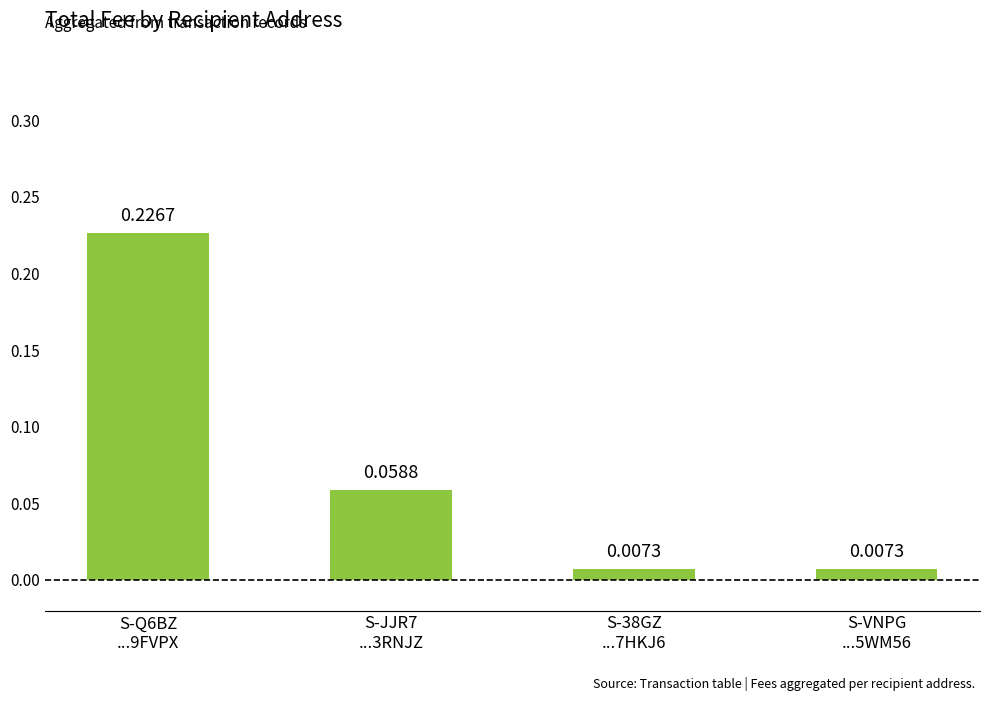

What is the sum of all values?

0.3